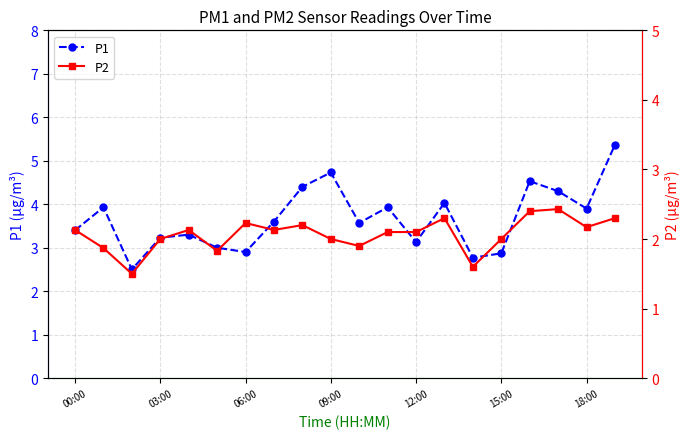

At which label does P2 first exceed 2?

00:00